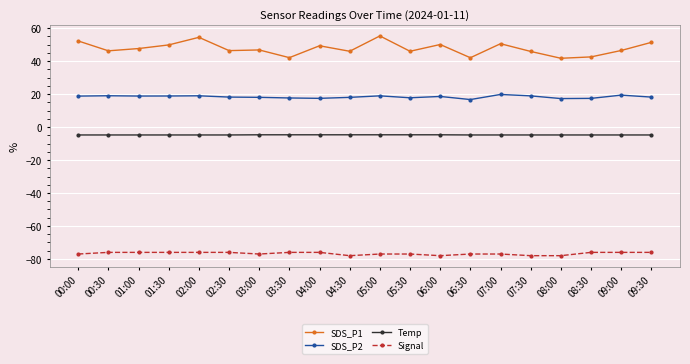

At how many categories does at least one series exceed 38?

20